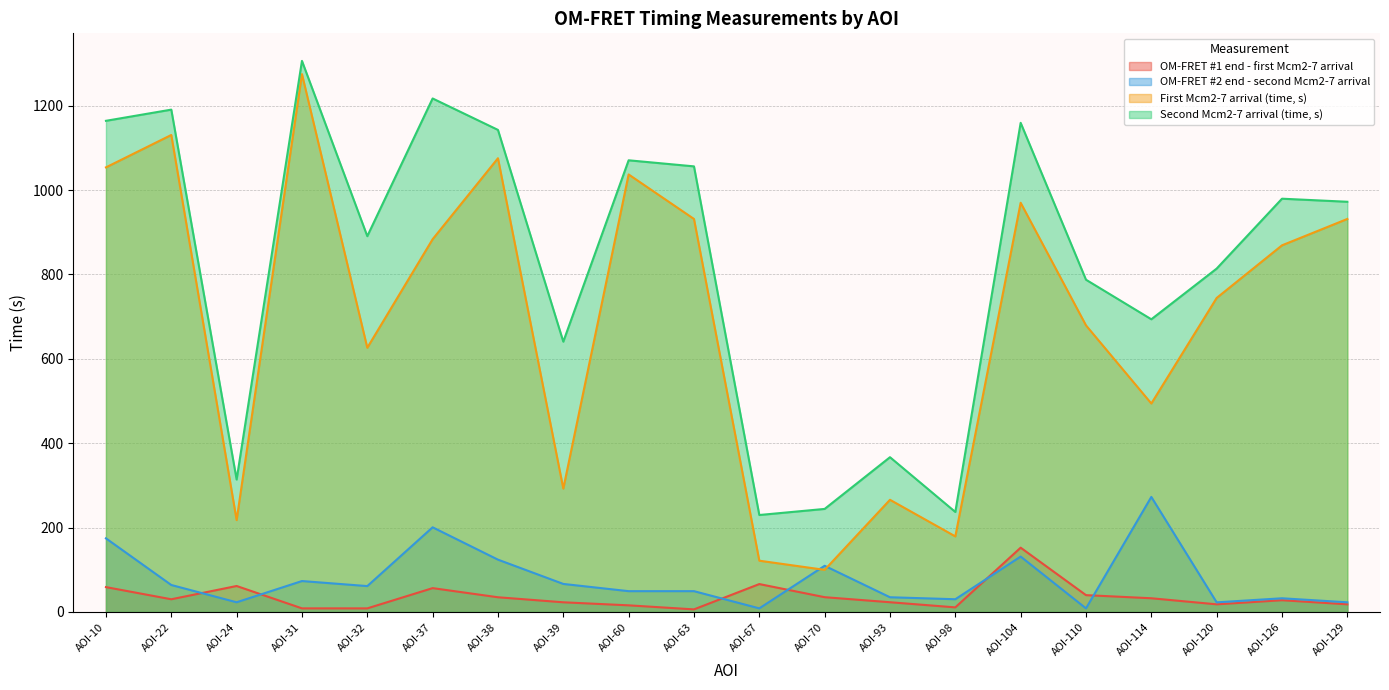

Which series has the widest spread of values?

First Mcm2-7 arrival (time, s)